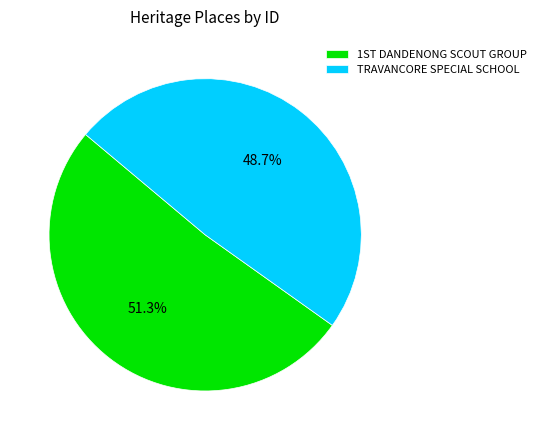

How many slices are in this pie chart?

2